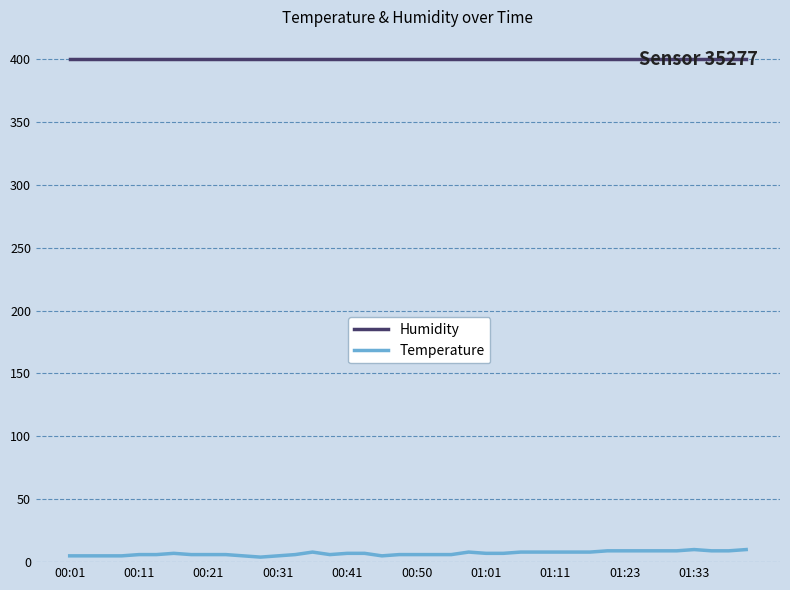

True or false: Humidity and Temperature cross at least once.

False